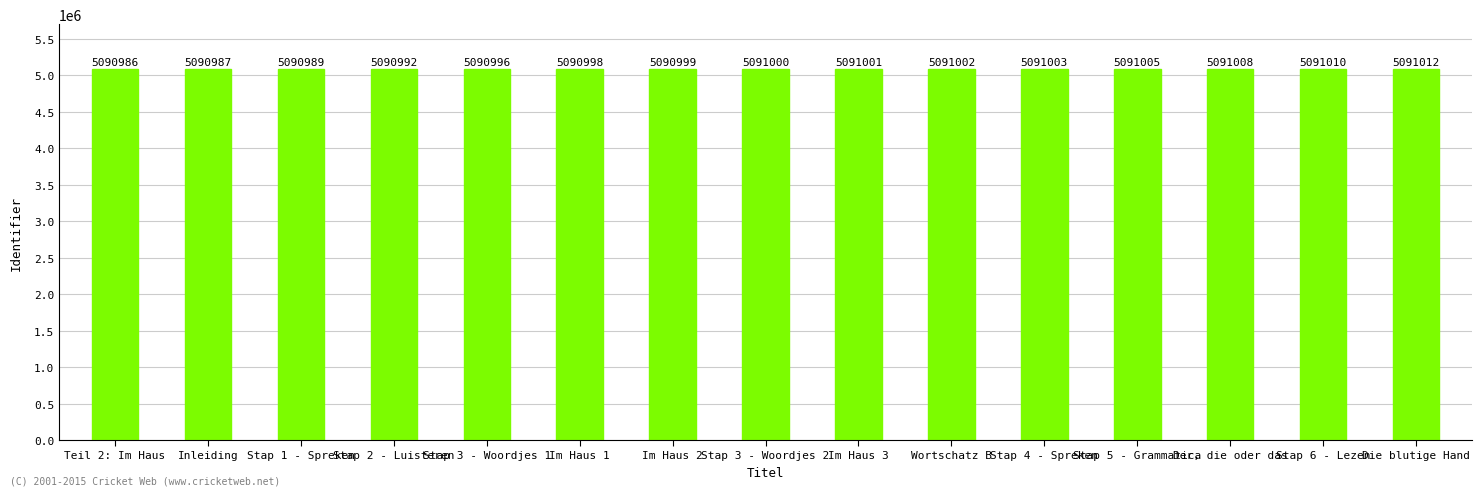

At which category does the chart reach its minimum across all series?

Teil 2: Im Haus